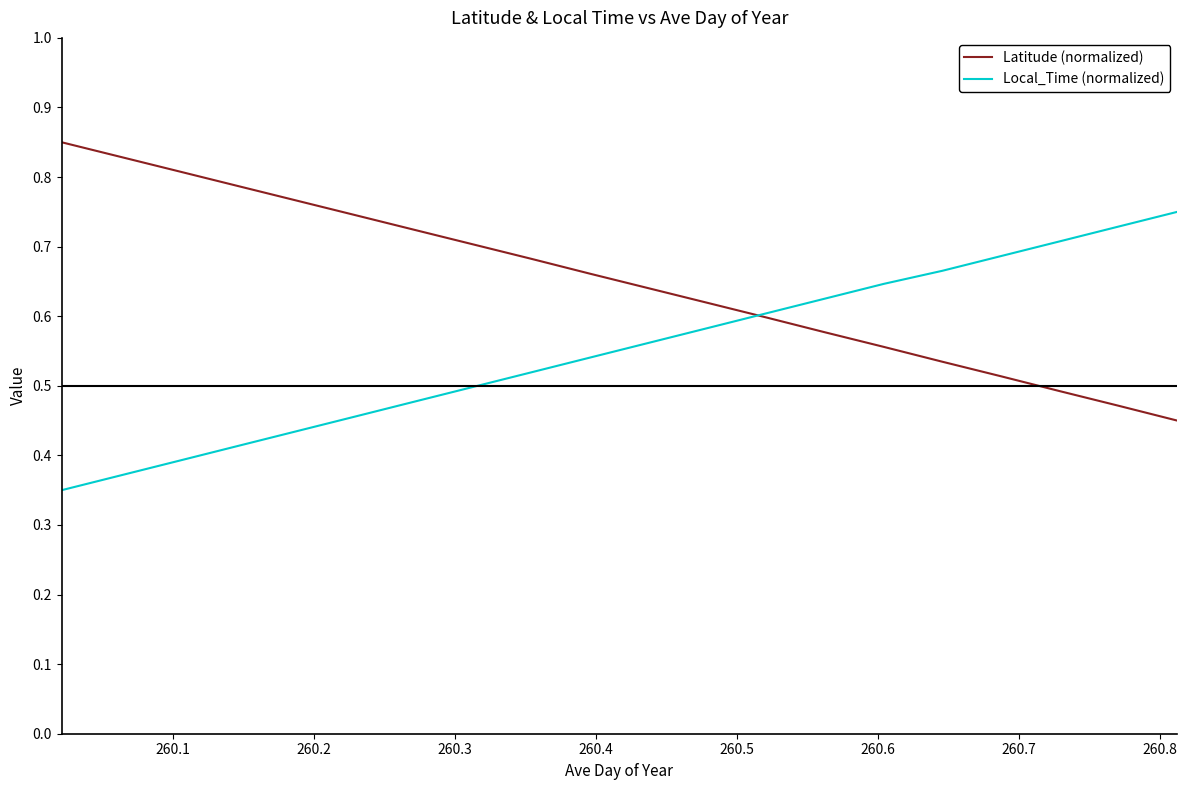

List the series in order of their peak value, lowest first.

Local_Time (normalized), Latitude (normalized)